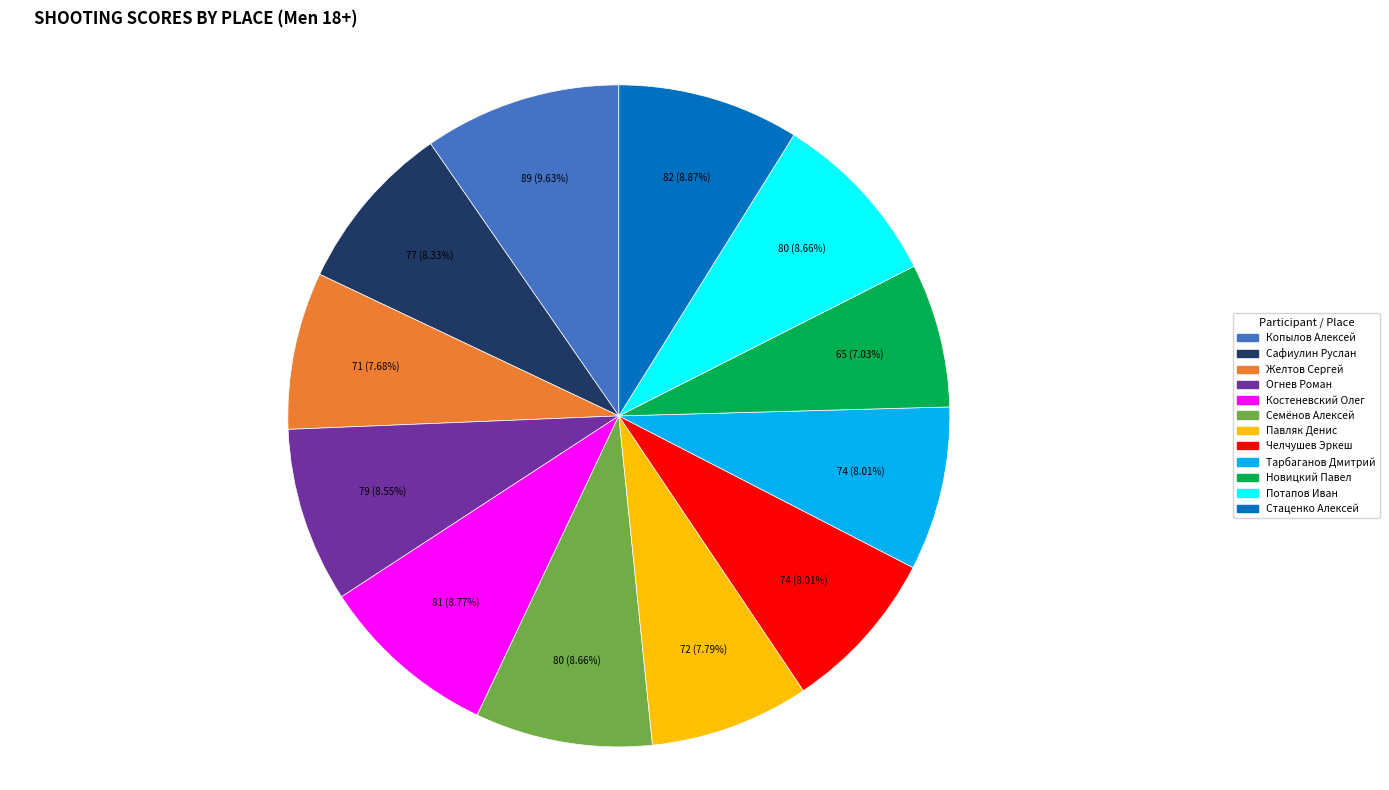

Count the number of slices in the pie.

12